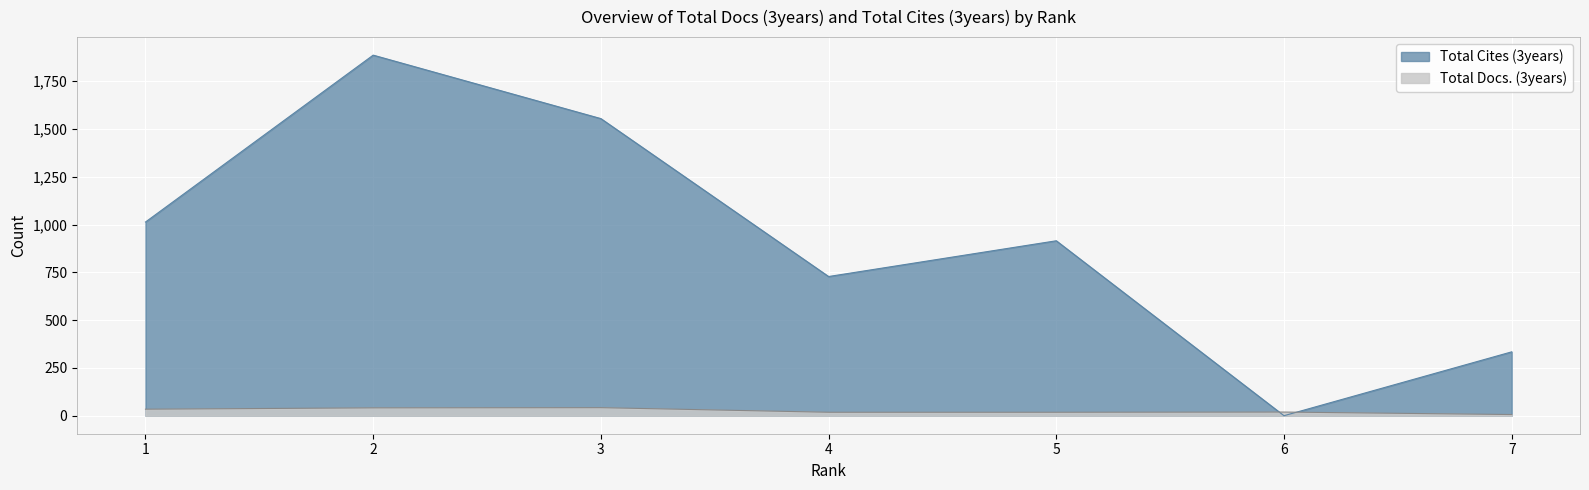

What is the value of the Total Docs. (3years) point at the 4th from the left?

18